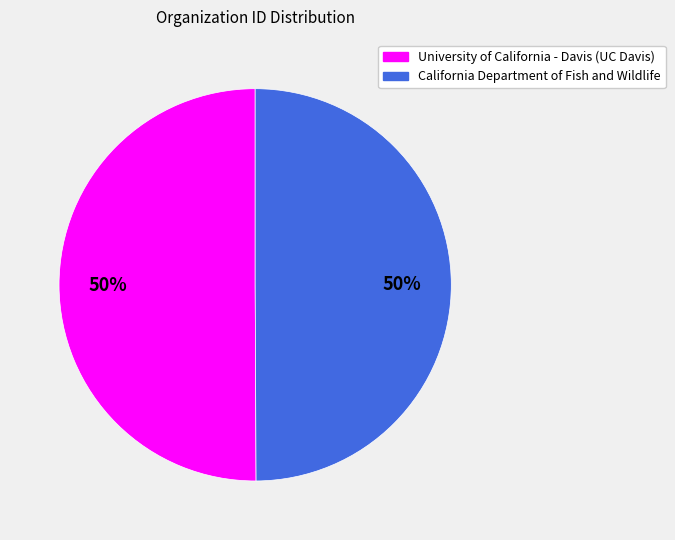

What percentage is the California Department of Fish and Wildlife slice, to the nearest percent?

50%